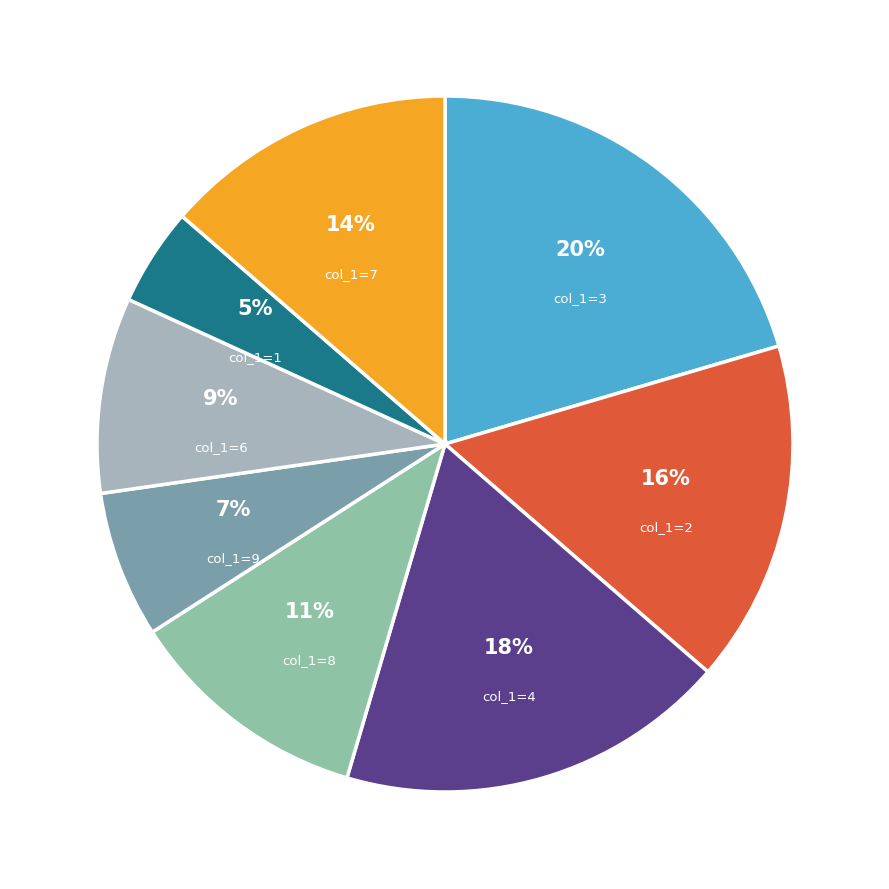

Is it true that col_1=7 is 14% of the pie?

True